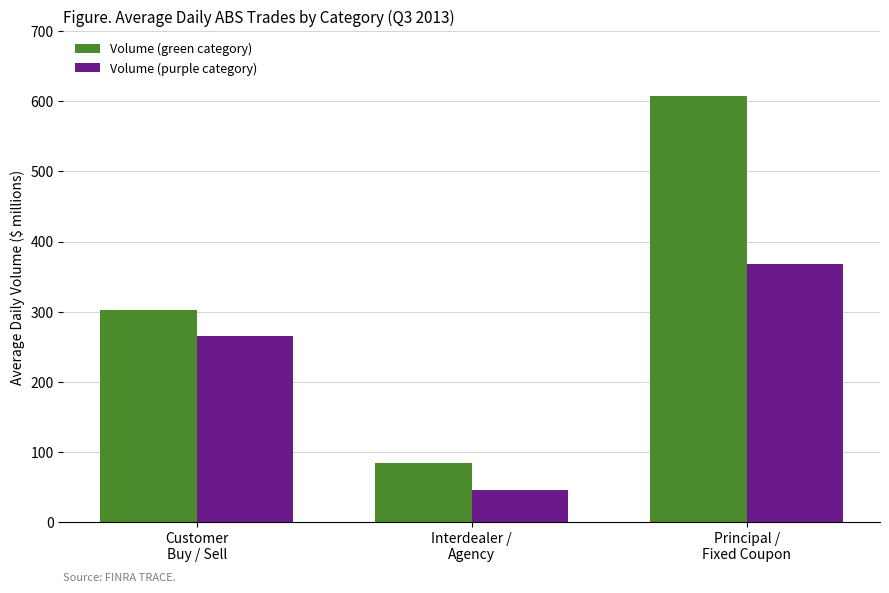

List the series in order of their peak value, highest first.

Volume (green category), Volume (purple category)